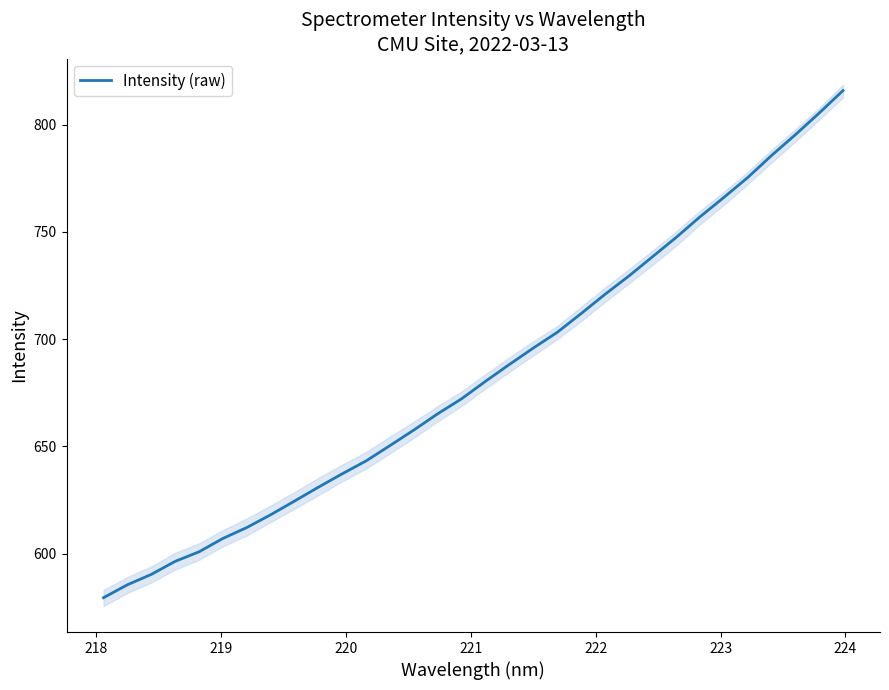

What is the minimum value shown in the chart?

579.4